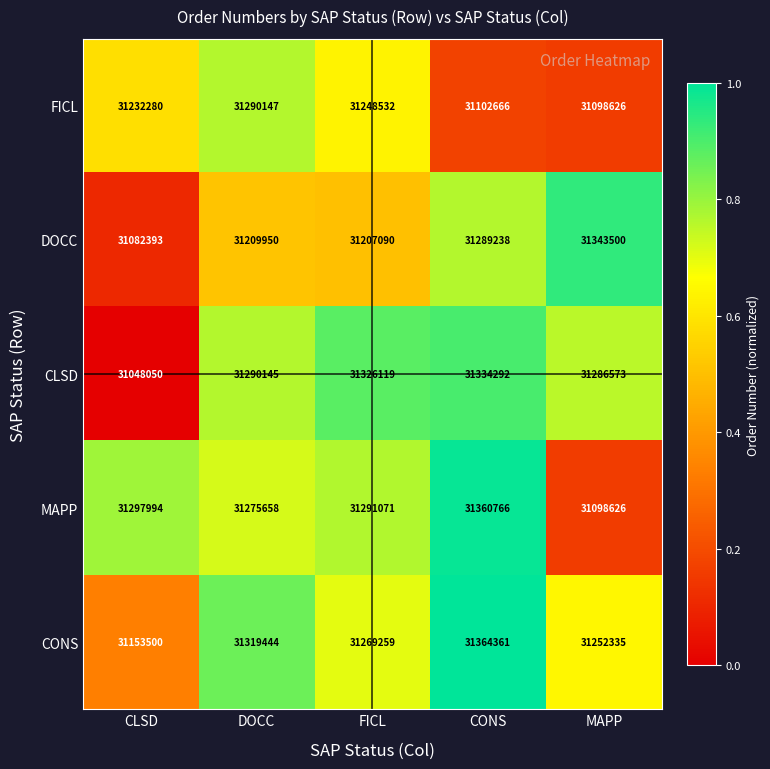

Which category has the lowest value across all series?

CLSD